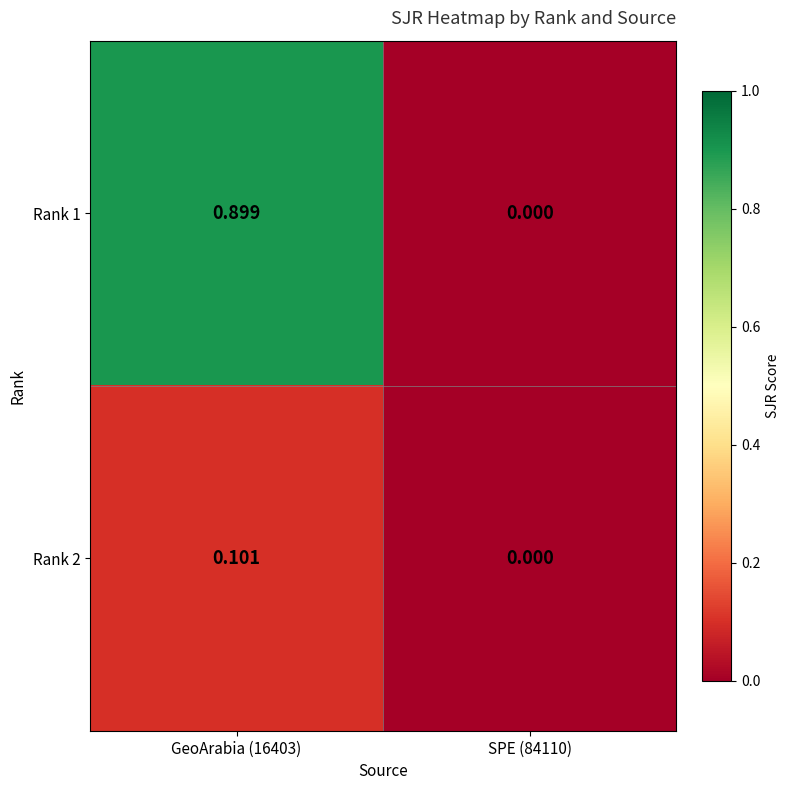

Rank the series by their maximum value, from lowest to highest.

Rank 2, Rank 1